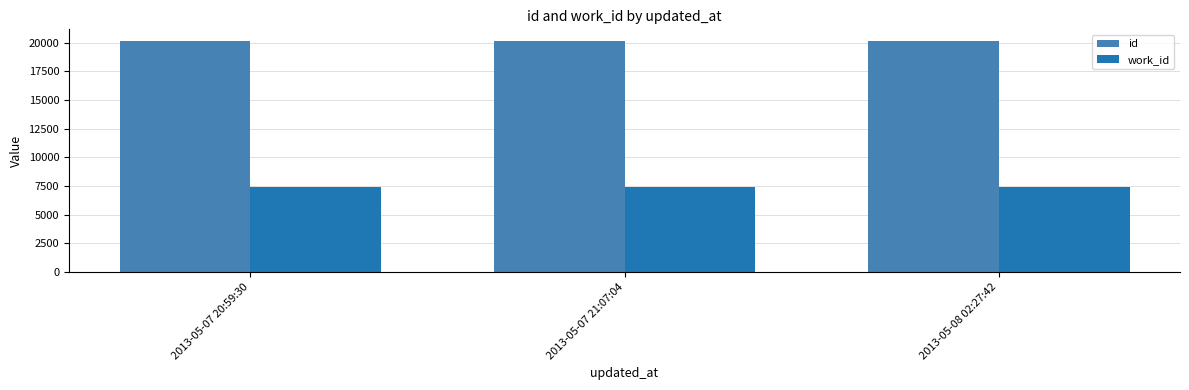

What is the difference between the highest and lowest values at 2013-05-08 02:27:42?

12780